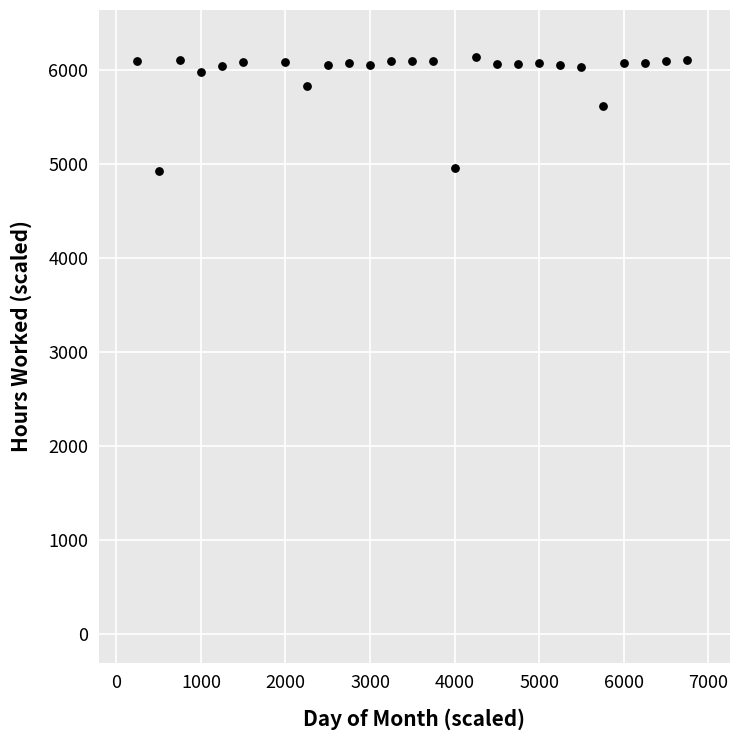

What Y value in the scatter plot is closest to 5530?

5615.5